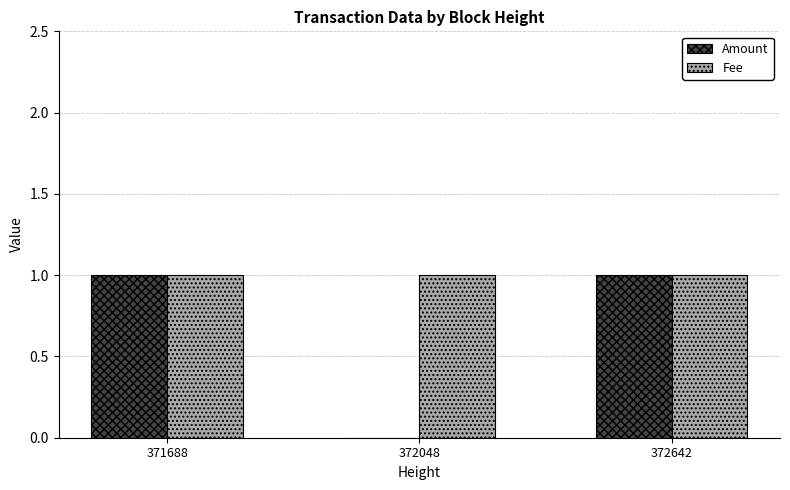

Which series changed the most between 371688 and 372048?

Amount